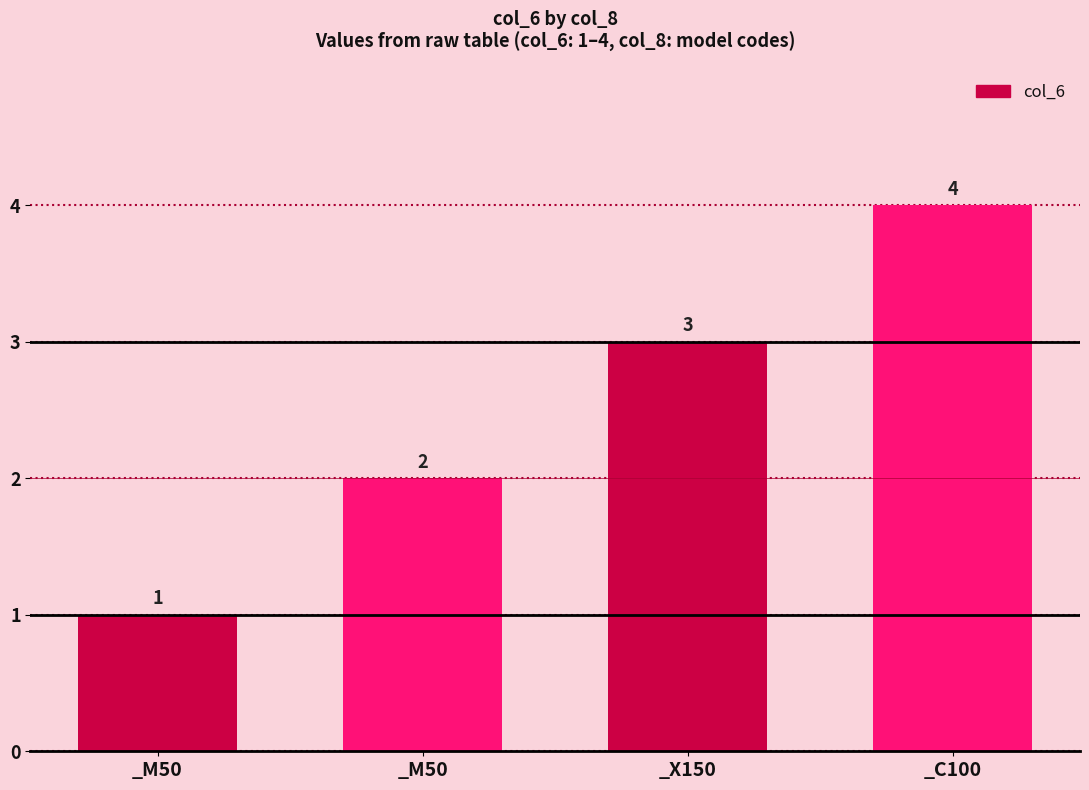

What is the label of the 3rd bar from the left?

_X150